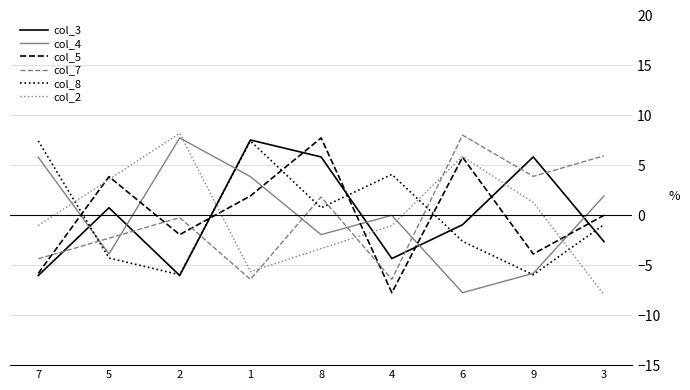

What is the spread (max minus min) of values at 5?

8.2